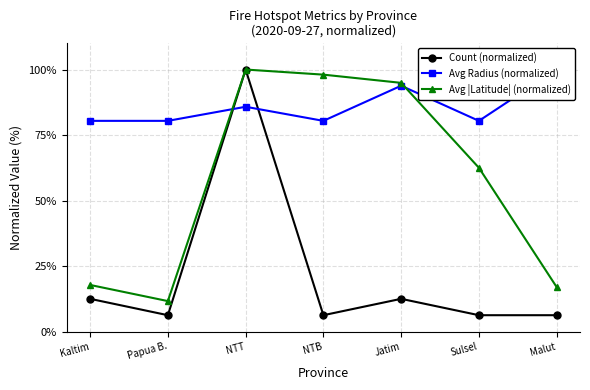

At which category does Count (normalized) reach its first local valley?

Papua B.